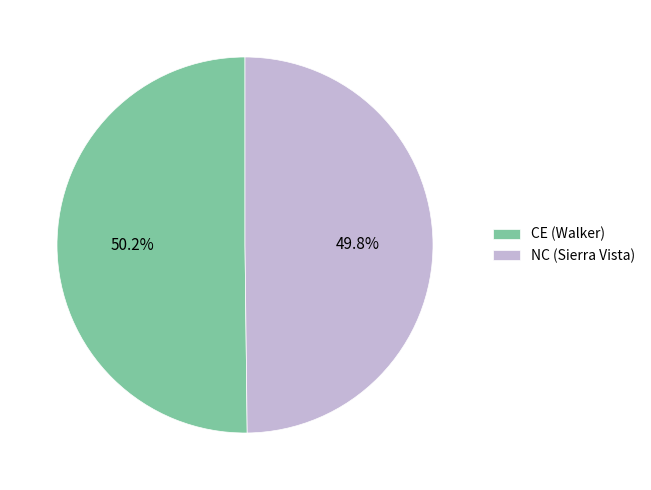

Combined, what portion of the pie is CE (Walker) and NC (Sierra Vista)?

100.0%